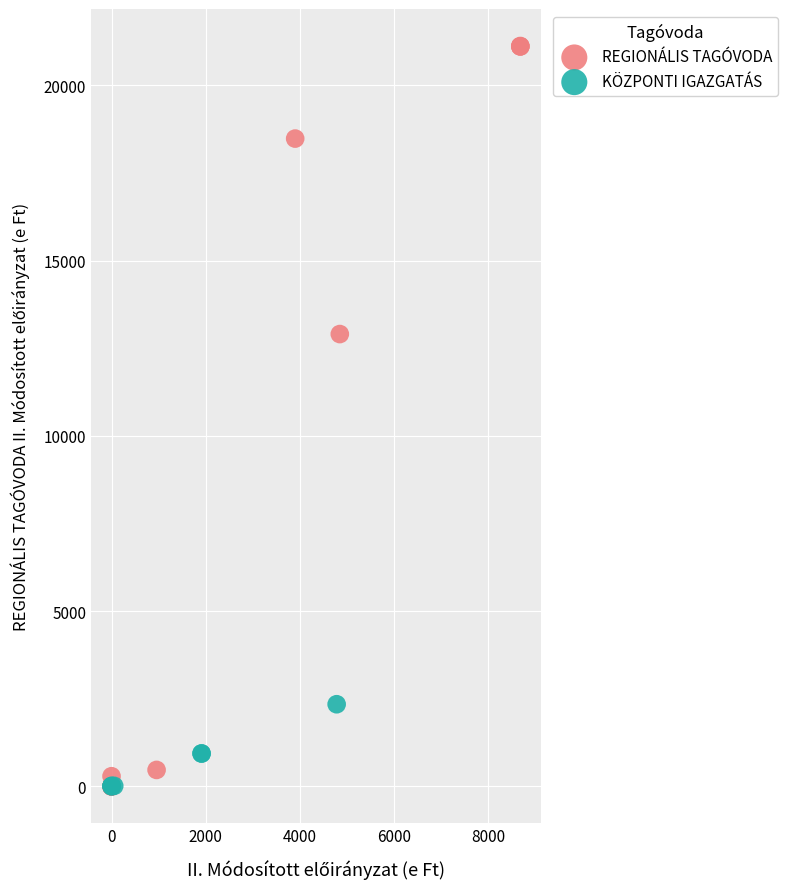

What are all the series names shown in the legend?

REGIONÁLIS TAGÓVODA, KÖZPONTI IGAZGATÁS